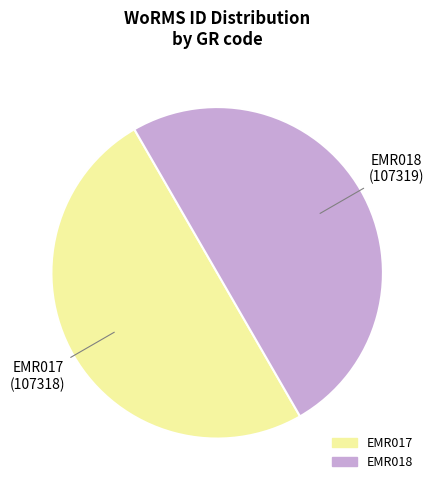

How many segments does this pie chart have?

2